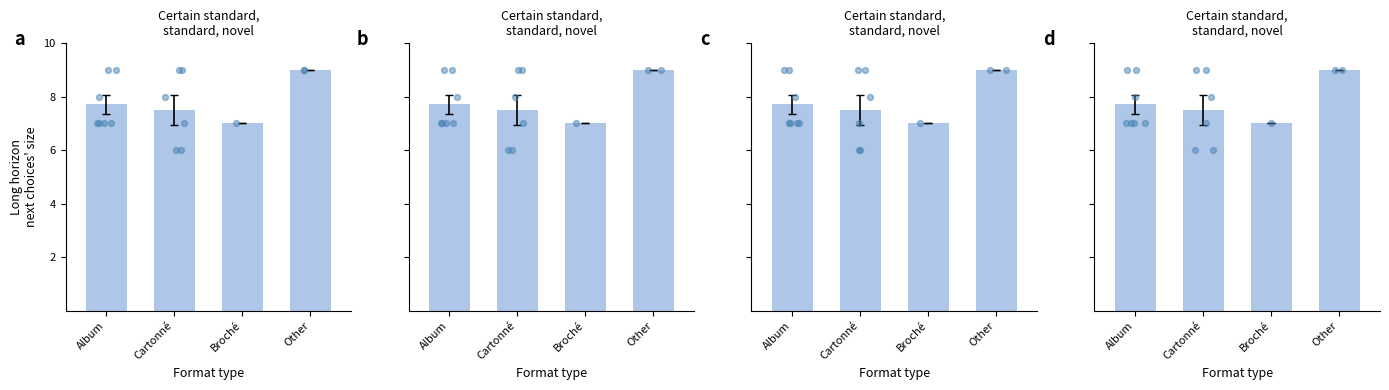

What is the change in value from Broché to Other?

+2.0